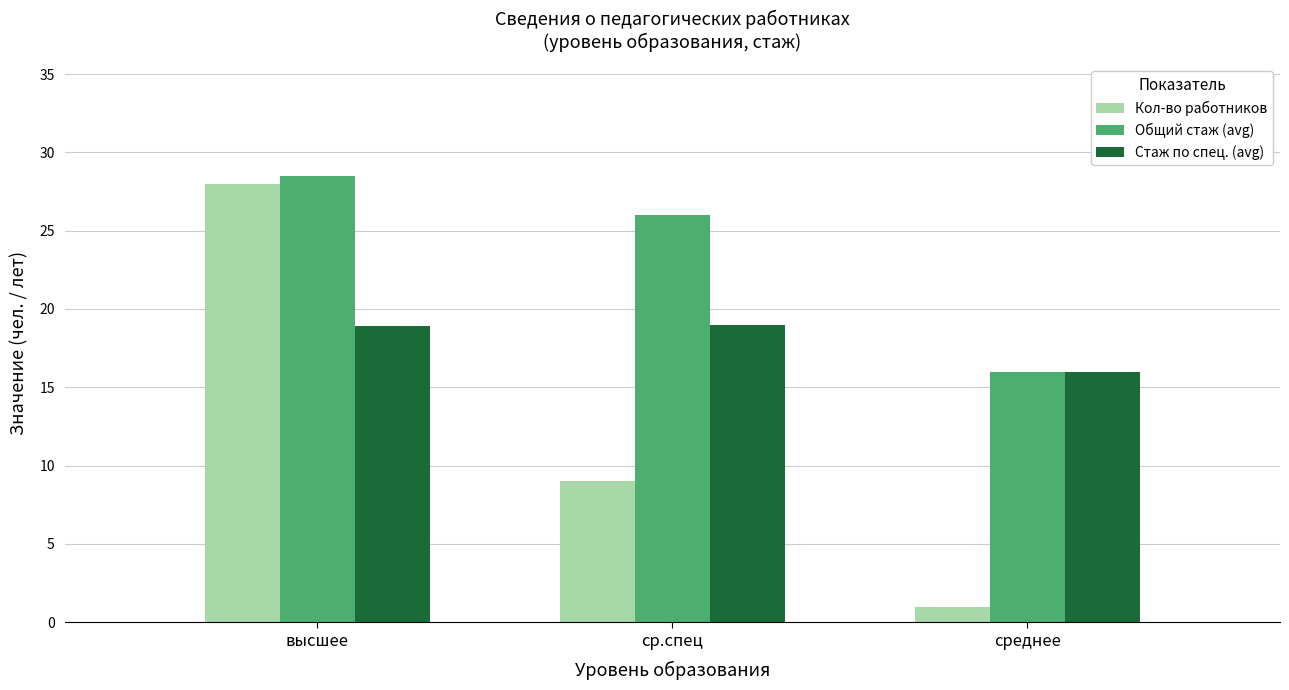

What are all the series names shown in the legend?

Кол-во работников, Общий стаж (avg), Стаж по спец. (avg)